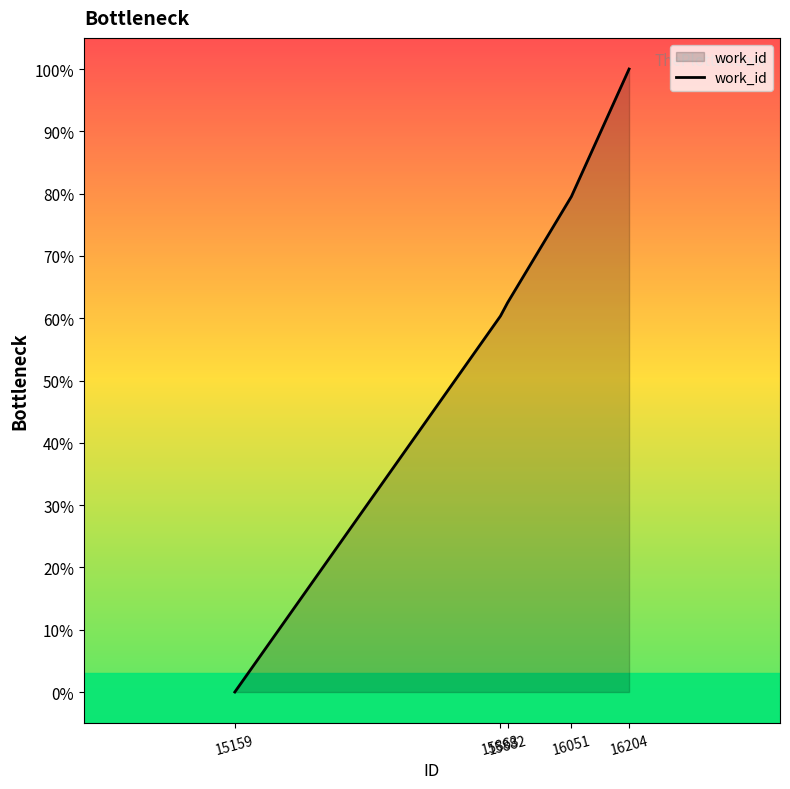

True or false: the data shows 62.5 at 15882.

True